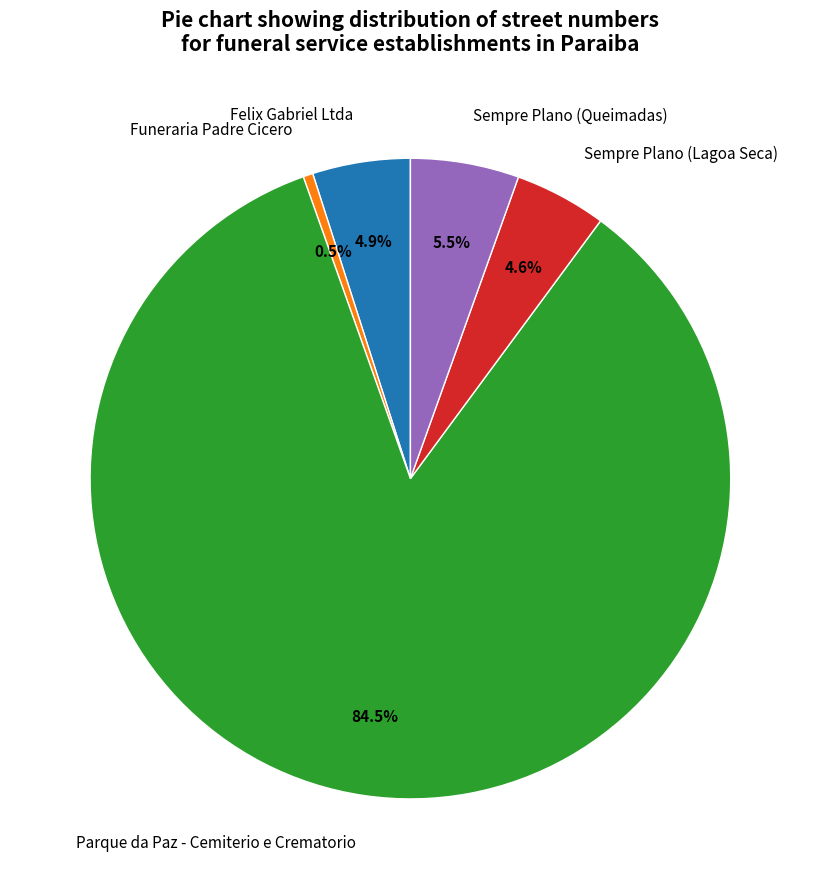

How much of the chart is everything except Funeraria Padre Cicero?

99.5%